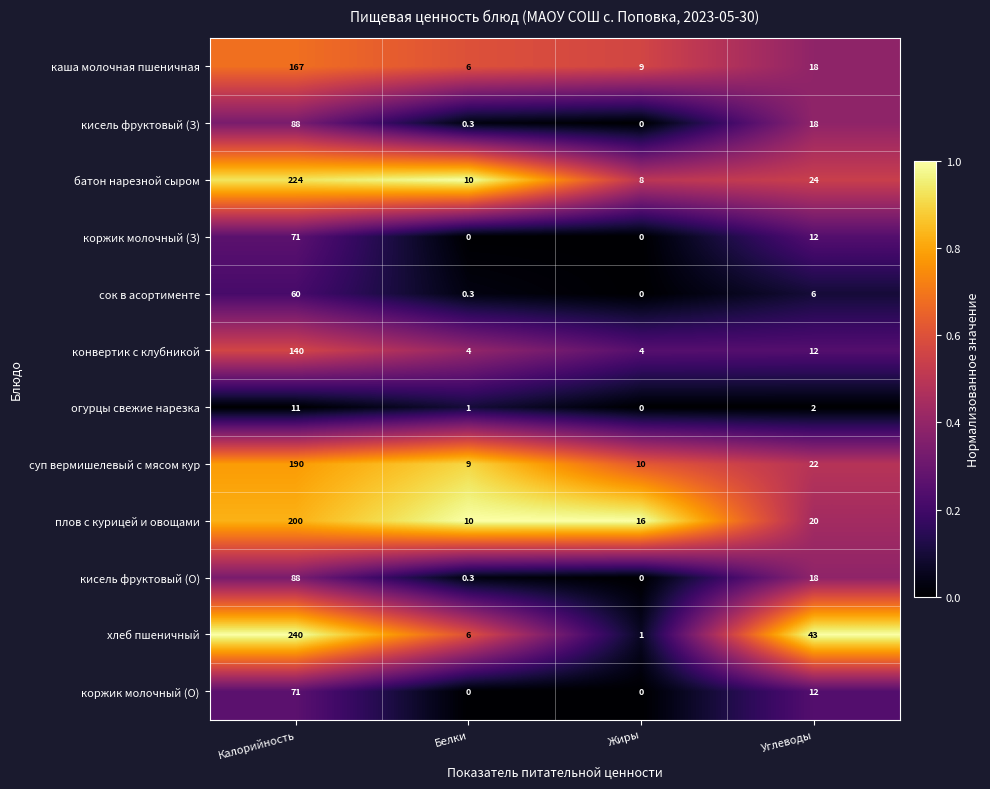

Is the value of хлеб пшеничный at Углеводы greater than the value of конвертик с клубникой at Калорийность?

No